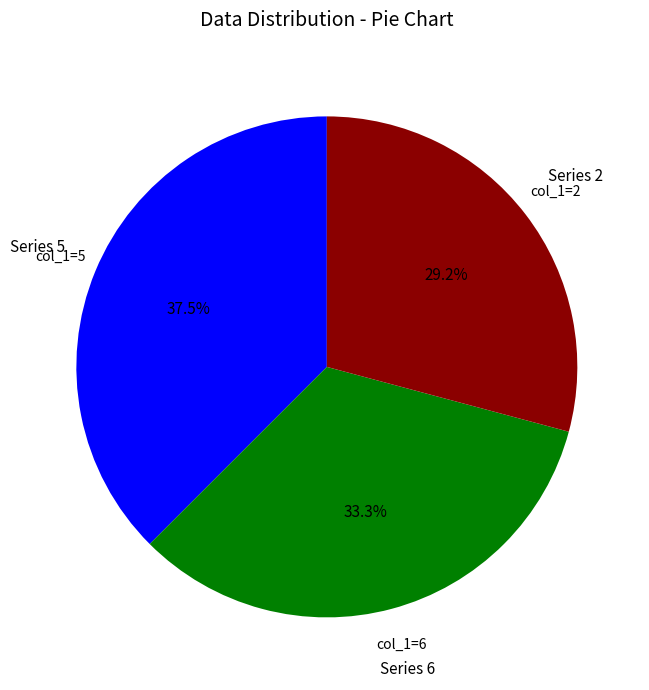

Combined, do col_1=6 and col_1=5 account for over 50%?

Yes